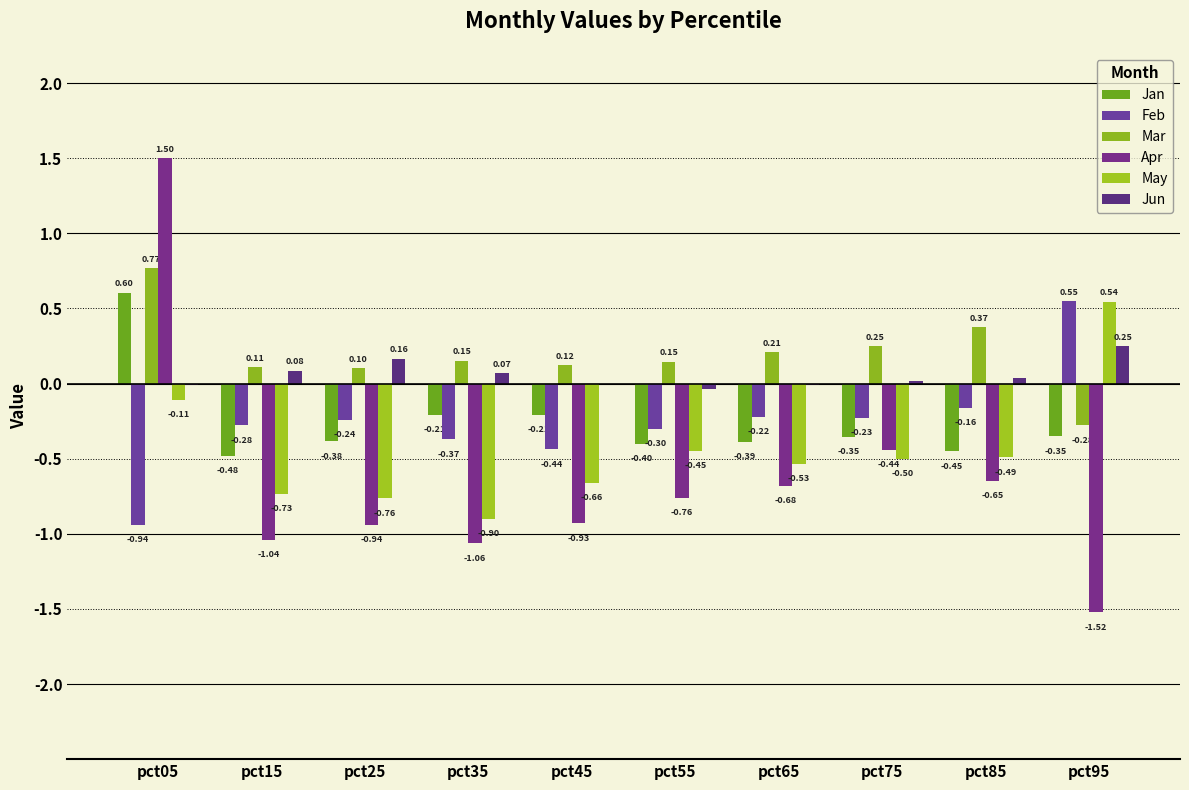

What are all the series names shown in the legend?

Jan, Feb, Mar, Apr, May, Jun